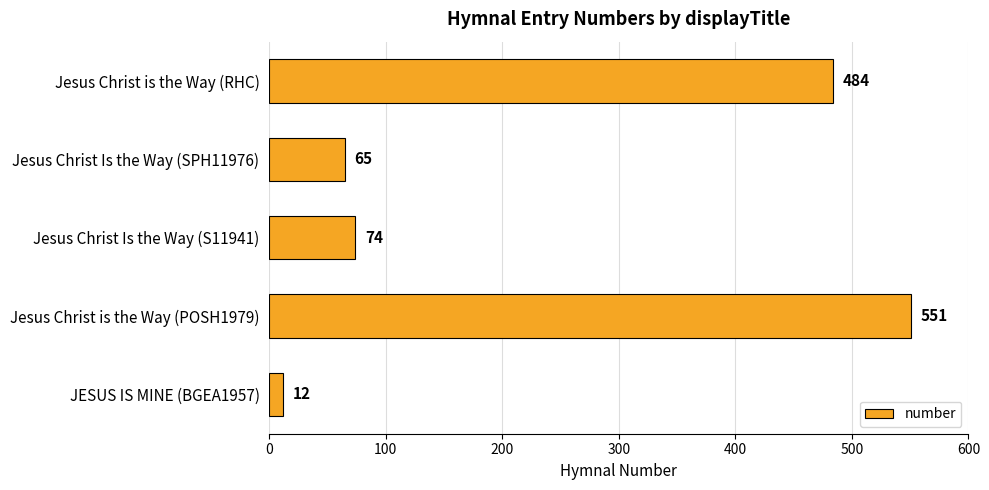

Reading top to bottom, what are all the values shown in this chart?

484	65	74	551	12